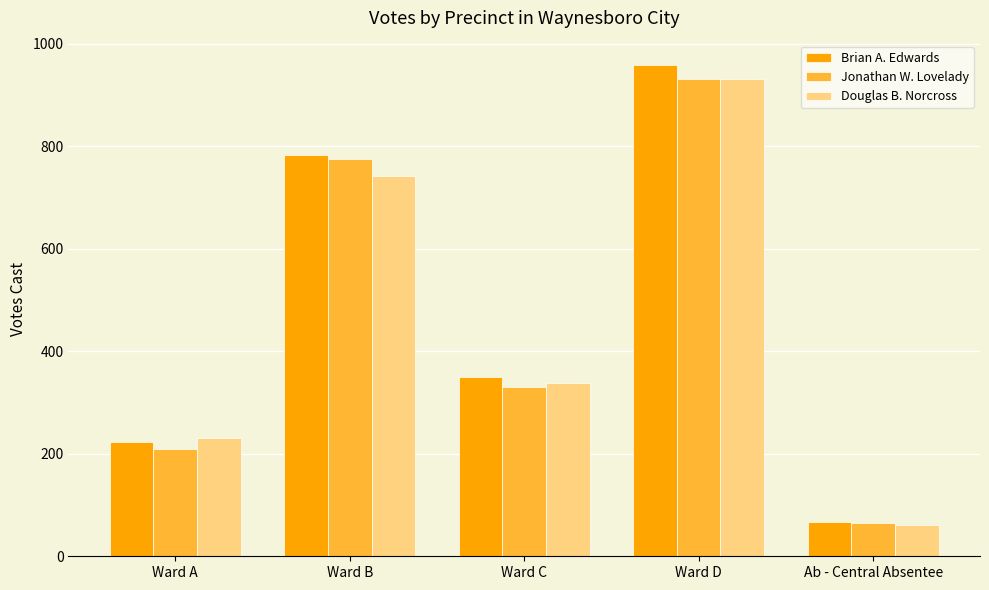

What is the label of the 1st bar from the left?

Ward A